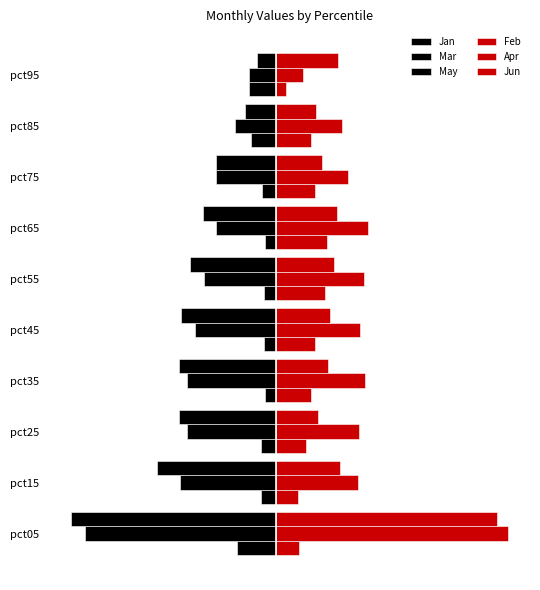

What is the smallest value displayed?

-3.4